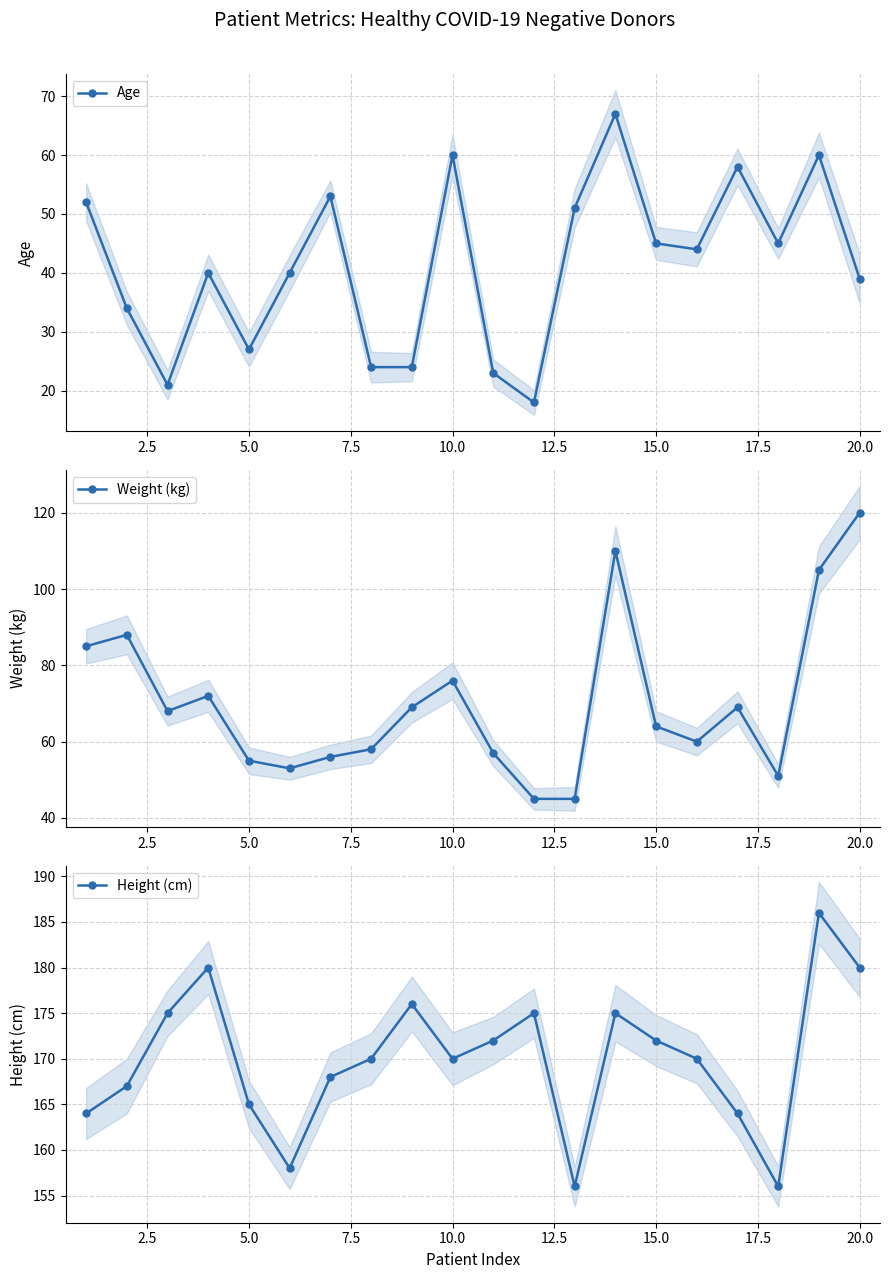

How many series are shown in this chart?

3